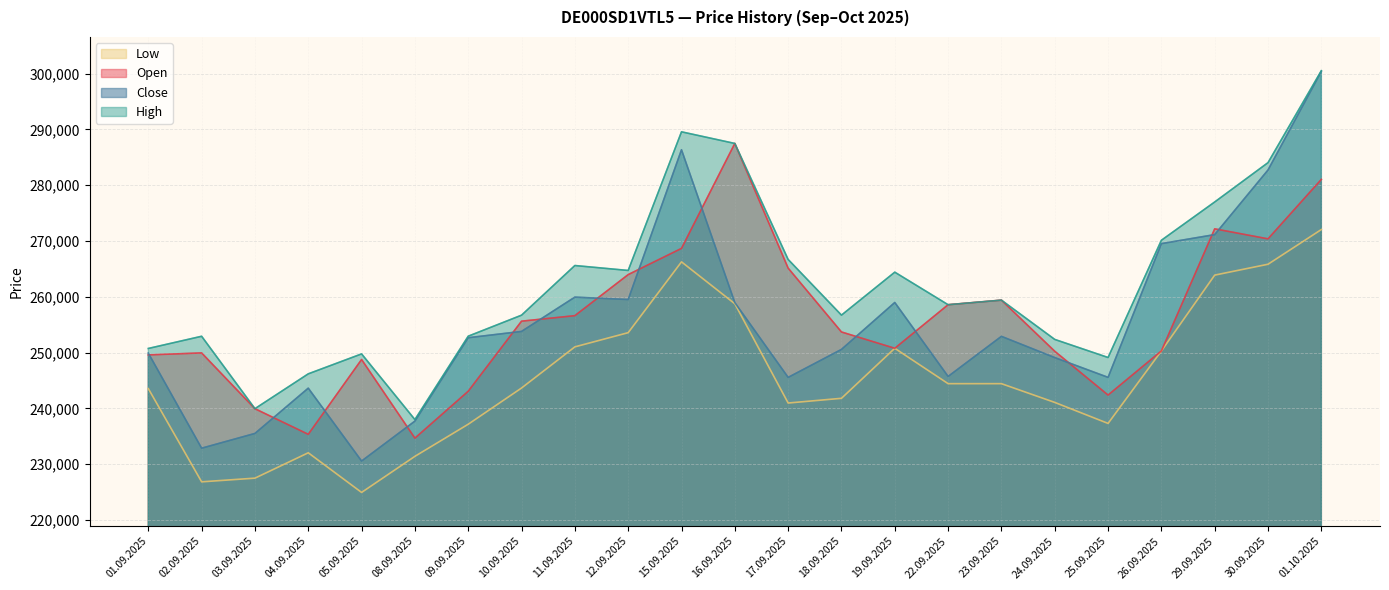

What value does the Low series have at 03.09.2025, to the nearest 10?

227510